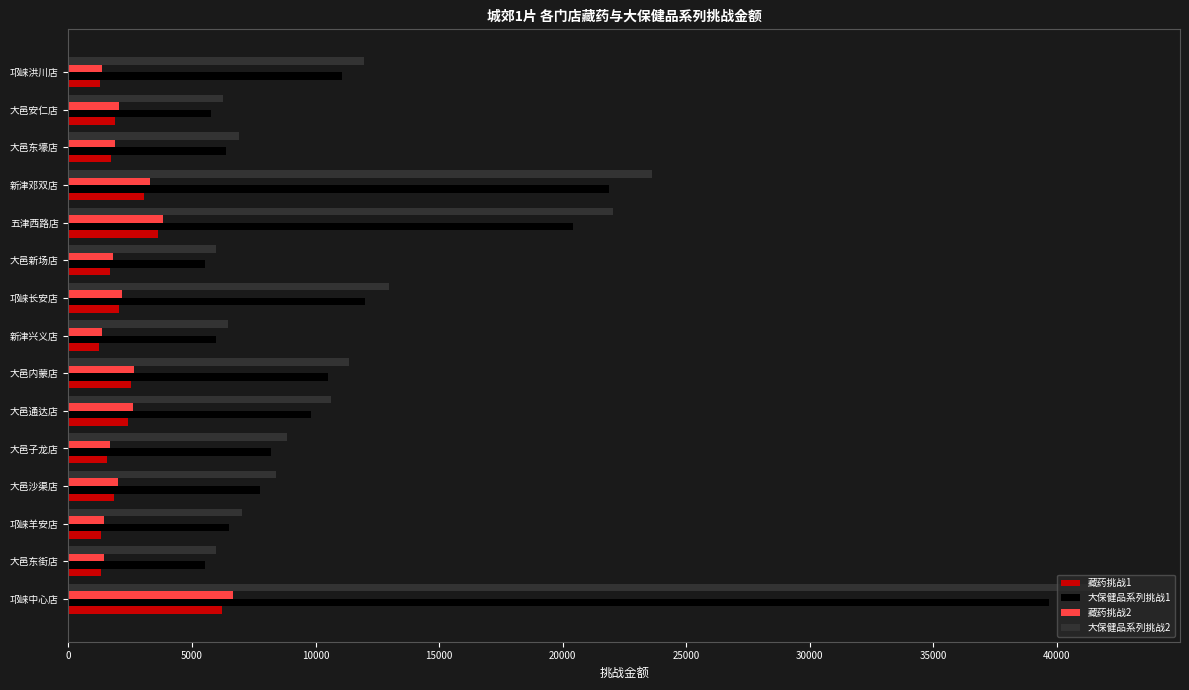

At which category is the sum across all series the highest?

邛崃中心店